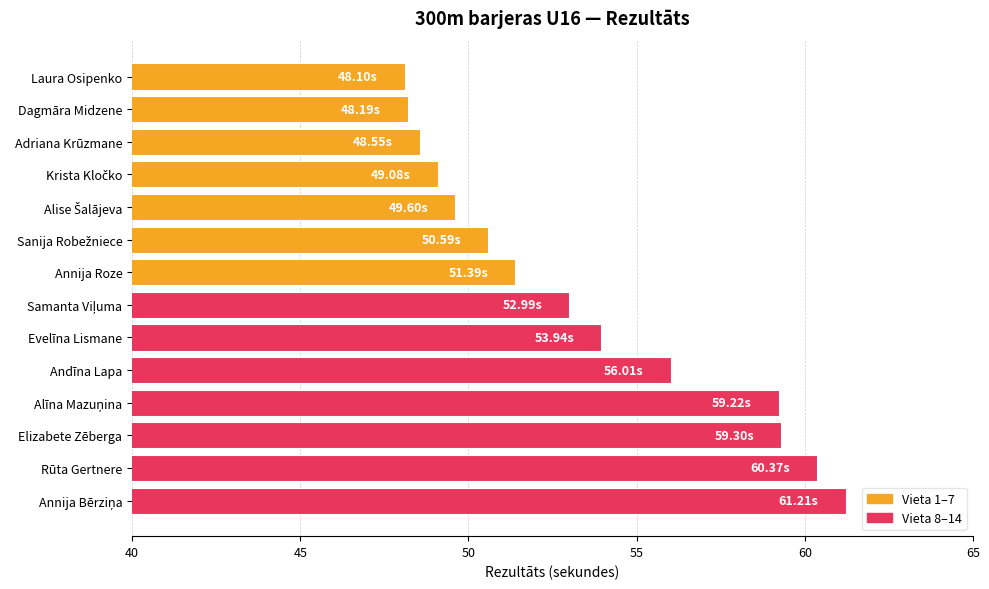

What is the ratio of the value at Elizabete Zēberga to the value at Annija Roze?

1.2